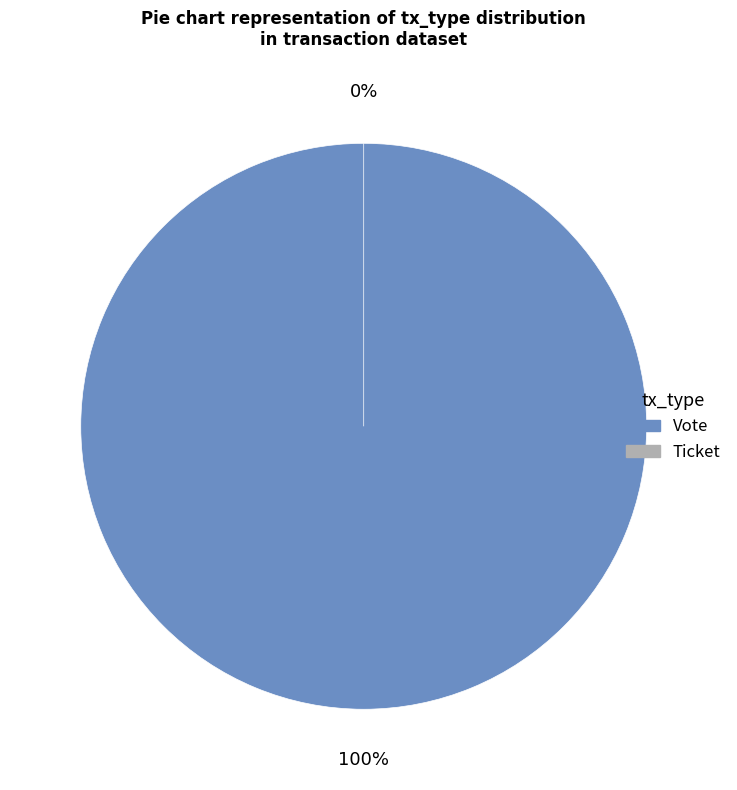

To the nearest percent, what is the combined percentage of Ticket and Vote?

100%